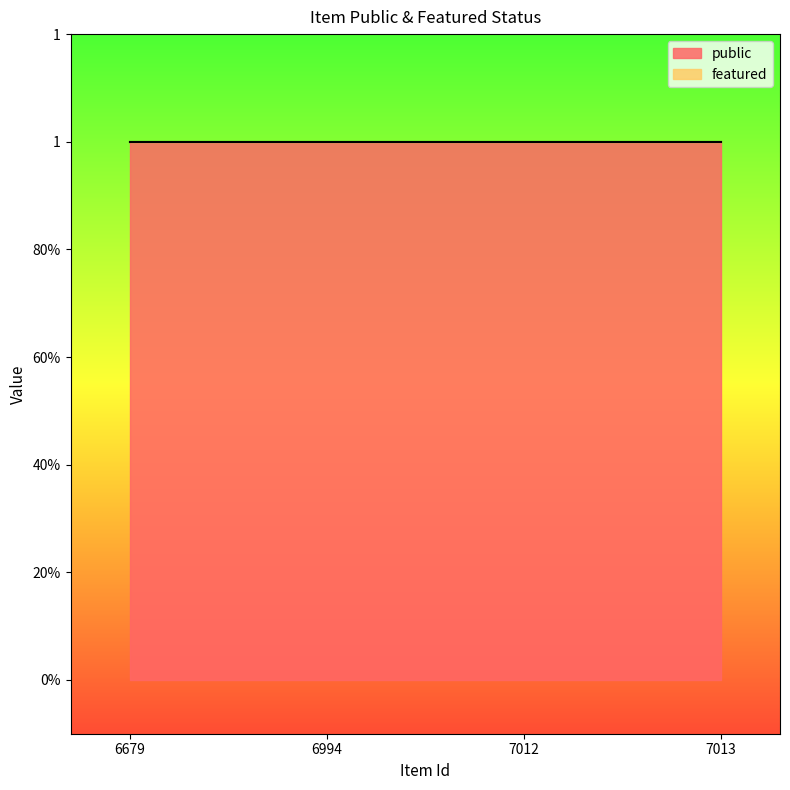

Which series changed the most between 6679 and 7013?

public